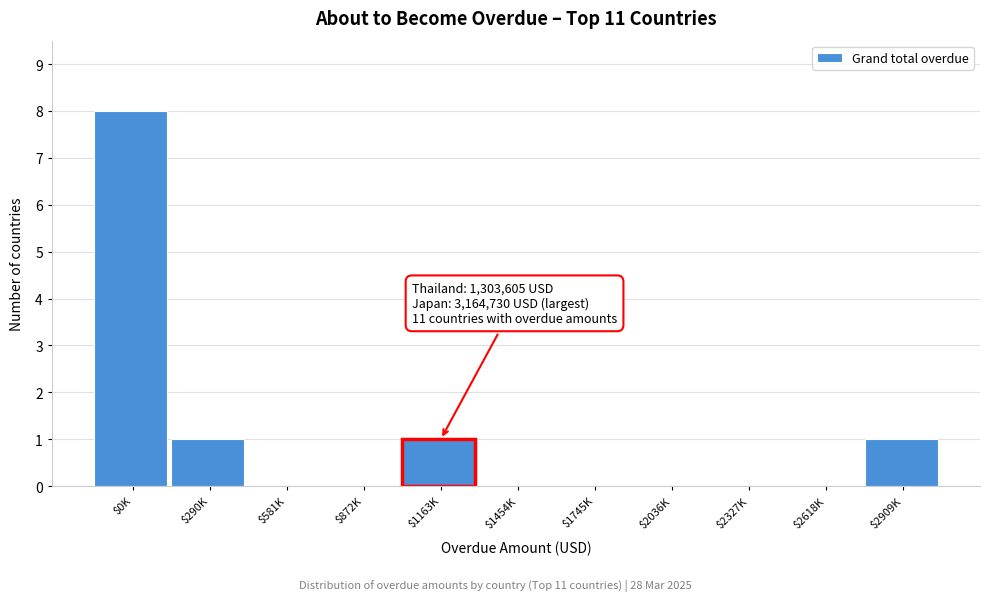

What is the sum of all values?

11